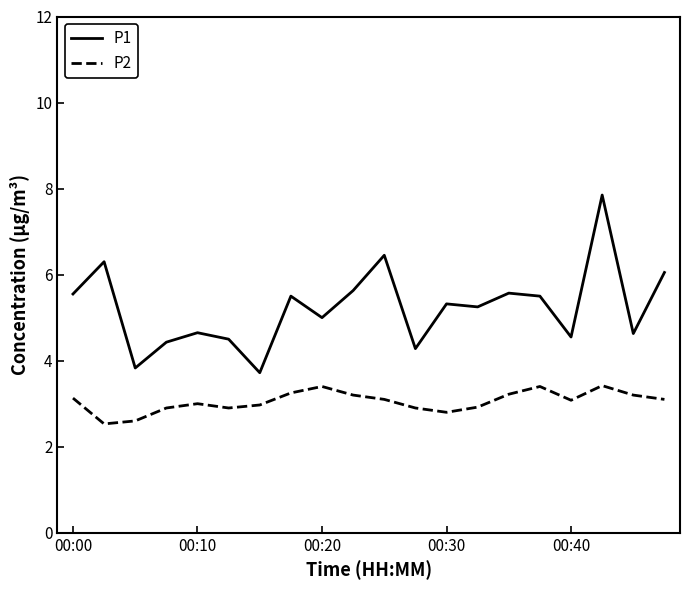

True or false: P2 has more than 0 points higher than both neighbors.

True